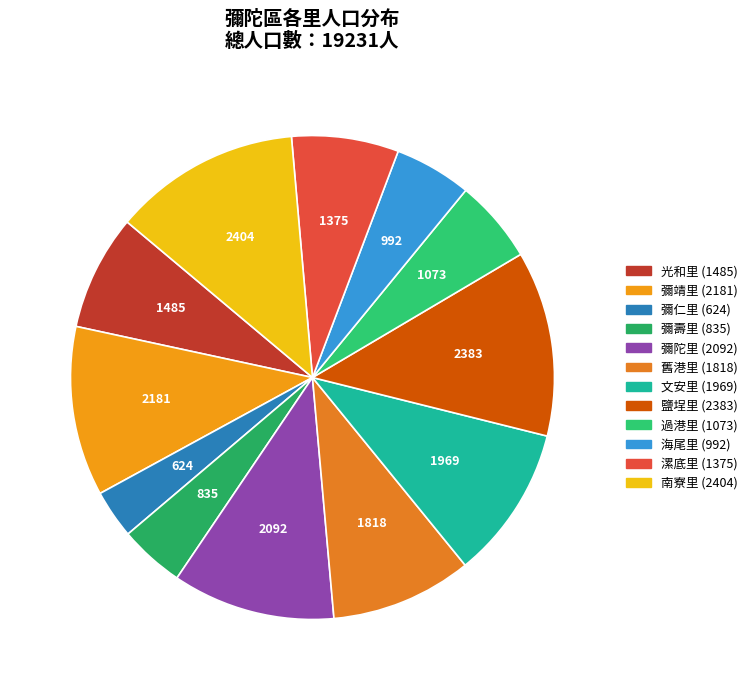

Count the number of slices in the pie.

12